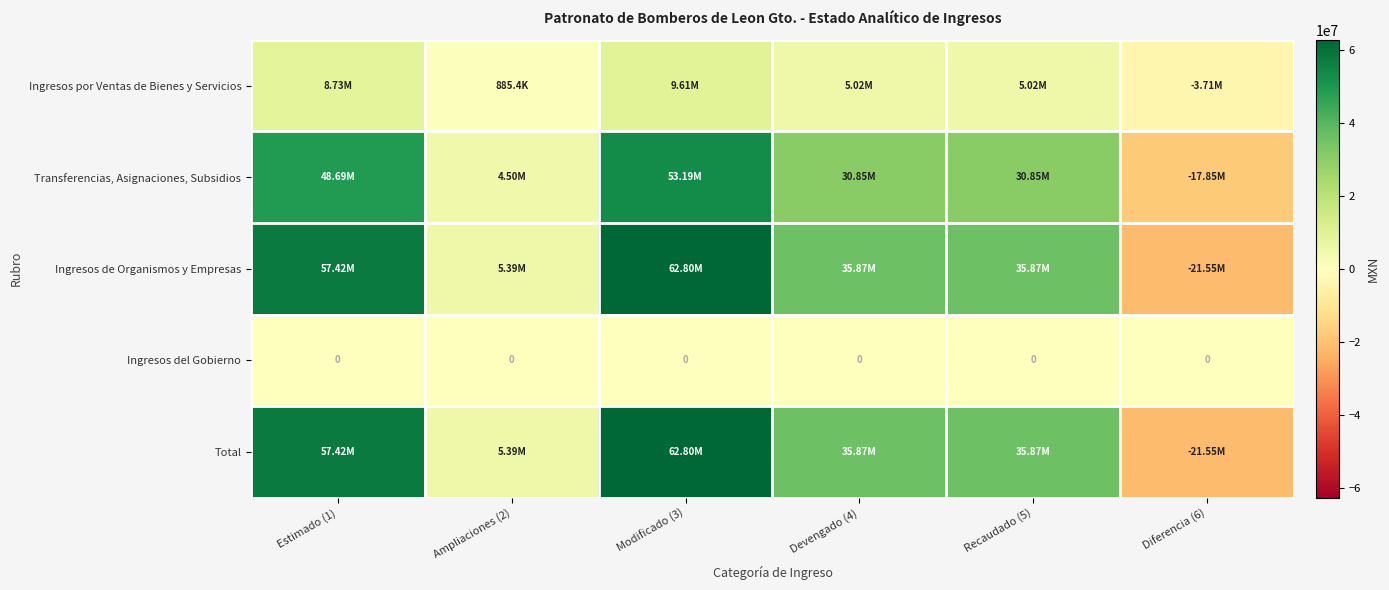

What is the difference between the second highest and second lowest values in the Transferencias, Asignaciones, Subsidios series?

44191973.0